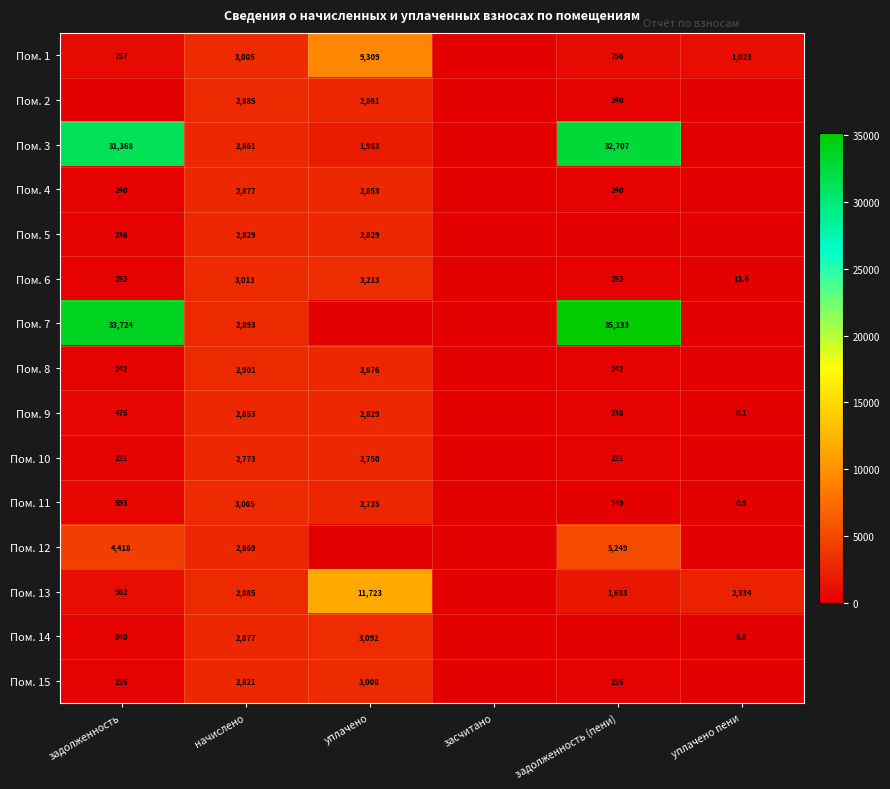

Is the value of Пом. 6 at задолженность (пени) greater than the value of Пом. 1 at задолженность?

No